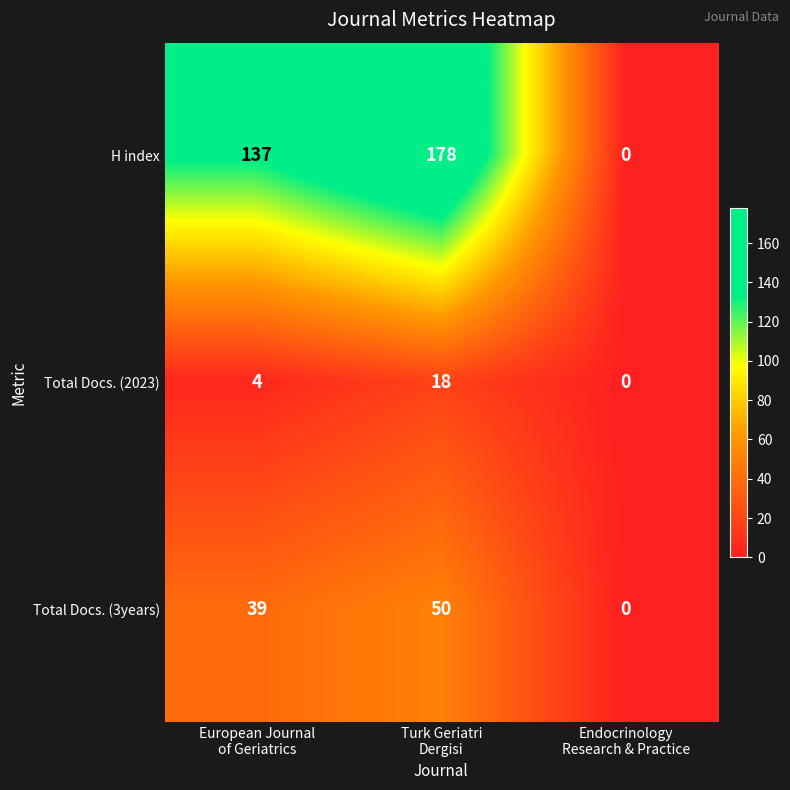

Reading left to right, what are all the values shown in this chart?

H index: 137	178	0
Total Docs. (2023): 4	18	0
Total Docs. (3years): 39	50	0